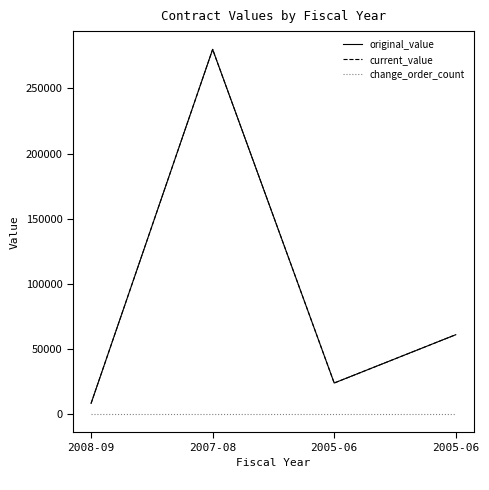

What is the value of the original_value point at the 1st from the left?

8295